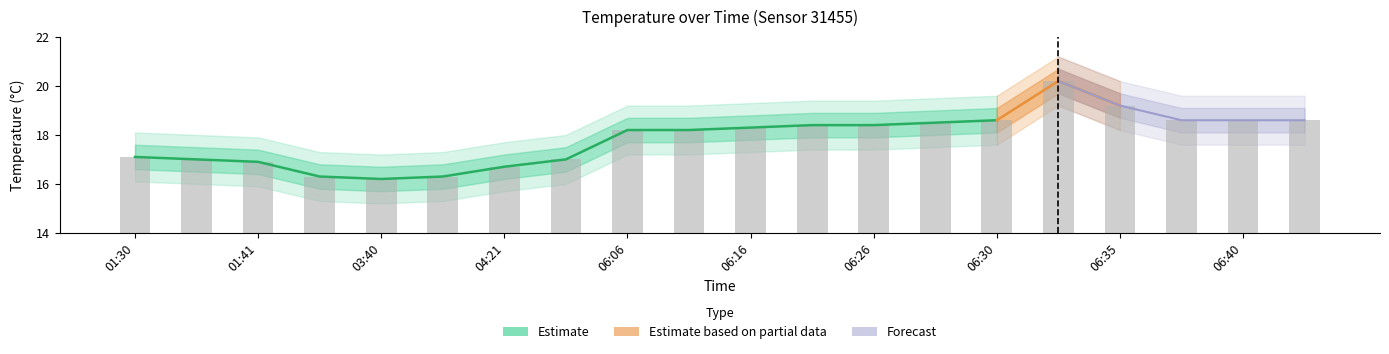

What is the difference between the second highest and second lowest values?

2.9